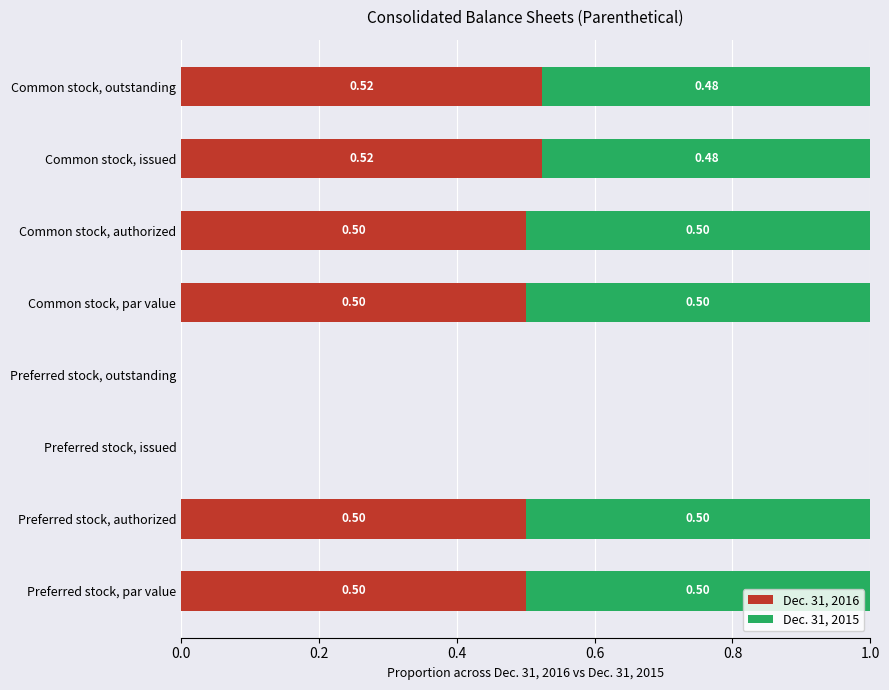

What is the total value across all series at Preferred stock, authorized?

1.0